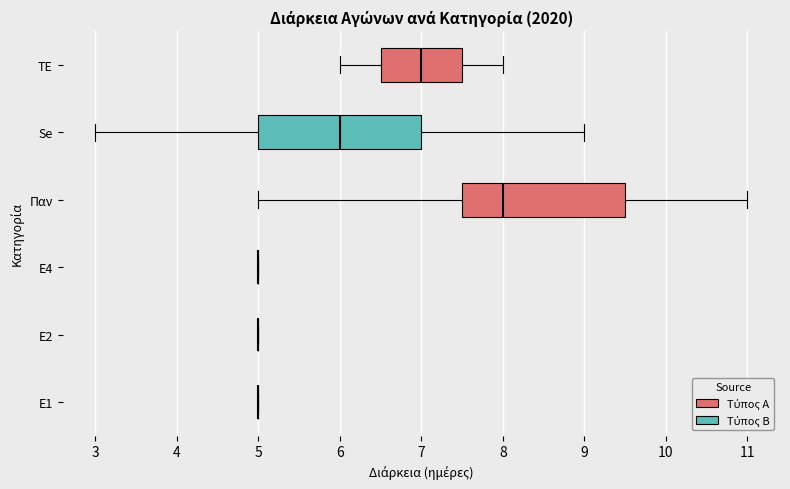

Reading bottom to top, read every box against the x-axis: the position of its median line, the range the box covers, and the ends of its whiskers. The values are not printed on the chart, so give them approximately, as read against the axis.

Ε1: box collapsed to a line at 5.0, whiskers 5.0 to 5.0
Ε2: box collapsed to a line at 5.0, whiskers 5.0 to 5.0
Ε4: box collapsed to a line at 5.0, whiskers 5.0 to 5.0
Παν: median 8.0, box 7.5 to 9.5, whiskers 5.0 to 11.0
Se: median 6.0, box 5.0 to 7.0, whiskers 3.0 to 9.0
TE: median 7.0, box 6.5 to 7.5, whiskers 6.0 to 8.0